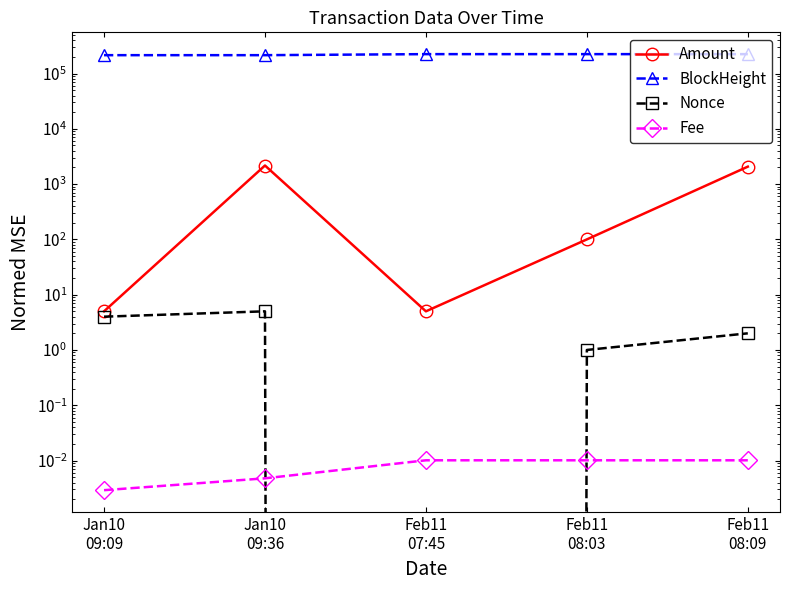

True or false: BlockHeight has more than 0 interior local peaks.

False